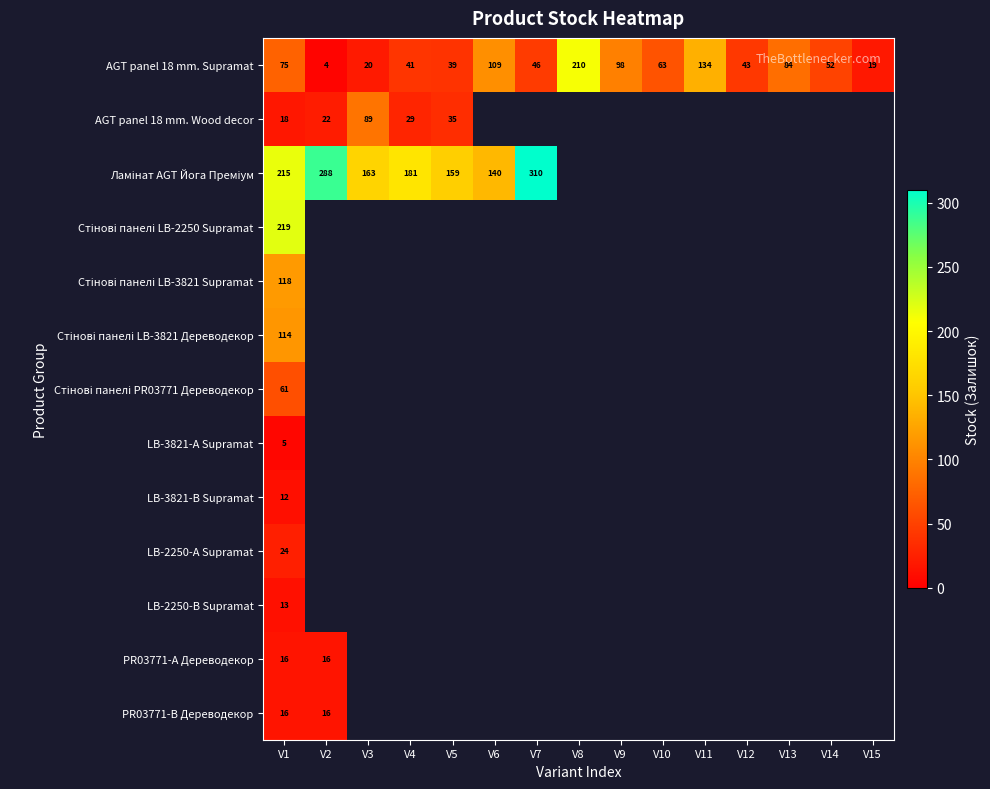

Where does the AGT panel 18 mm. Supramat series first go above 52?

V1